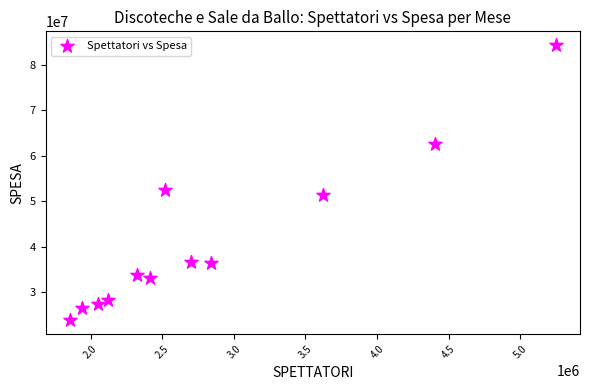

What is the range of X values (max minus min)?

3395115.0